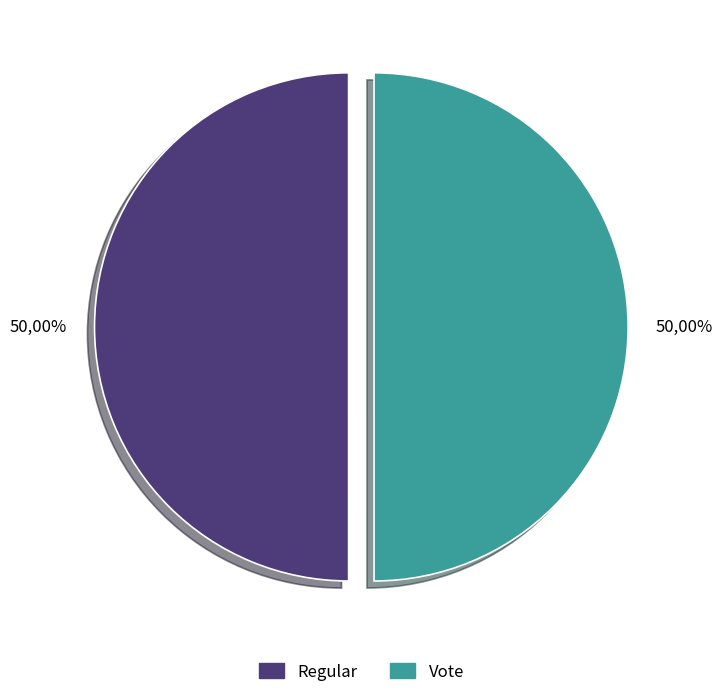

To the nearest percent, what percentage of the pie is Regular?

50%